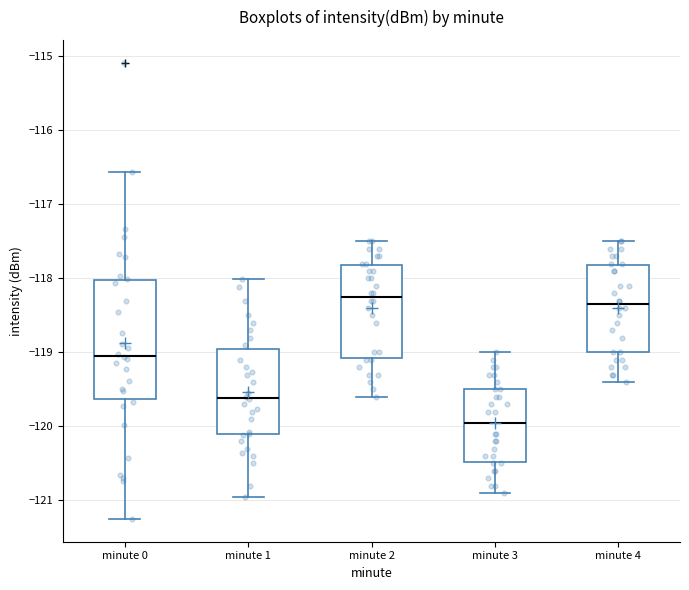

Which box's median line is the lowest?

minute 3